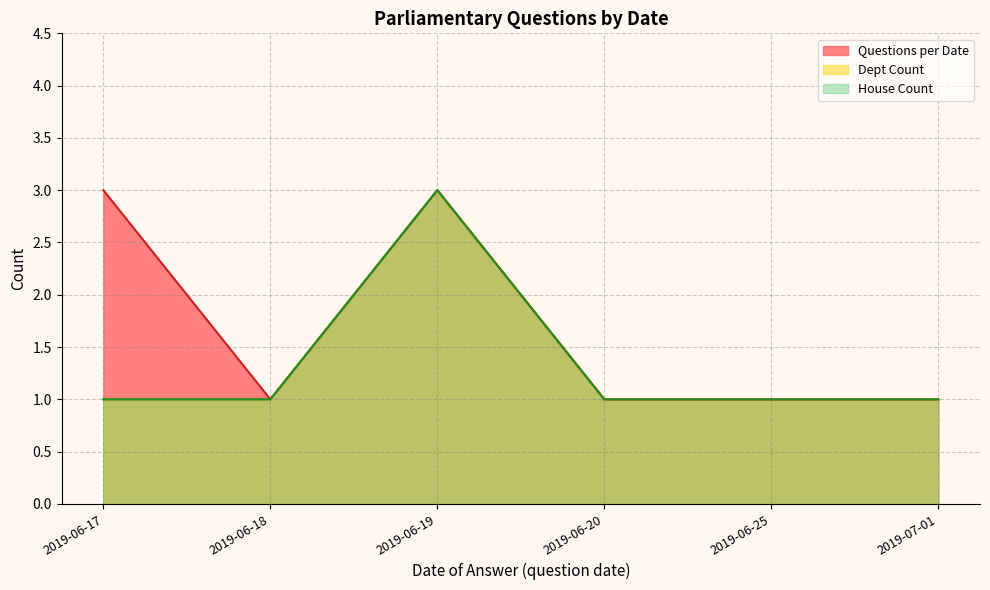

Between 2019-06-25 and 2019-06-18, which is larger?

2019-06-25